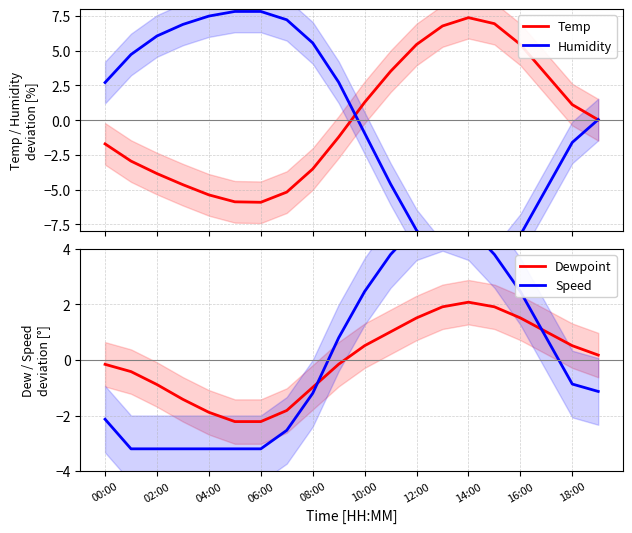

What is the difference between the second highest and minimum values in the Speed series?

8.0